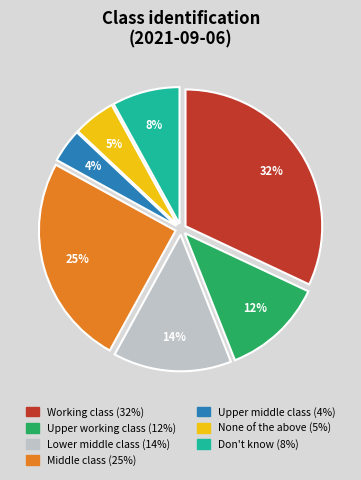

Is there any slice that represents more than half of the pie?

No